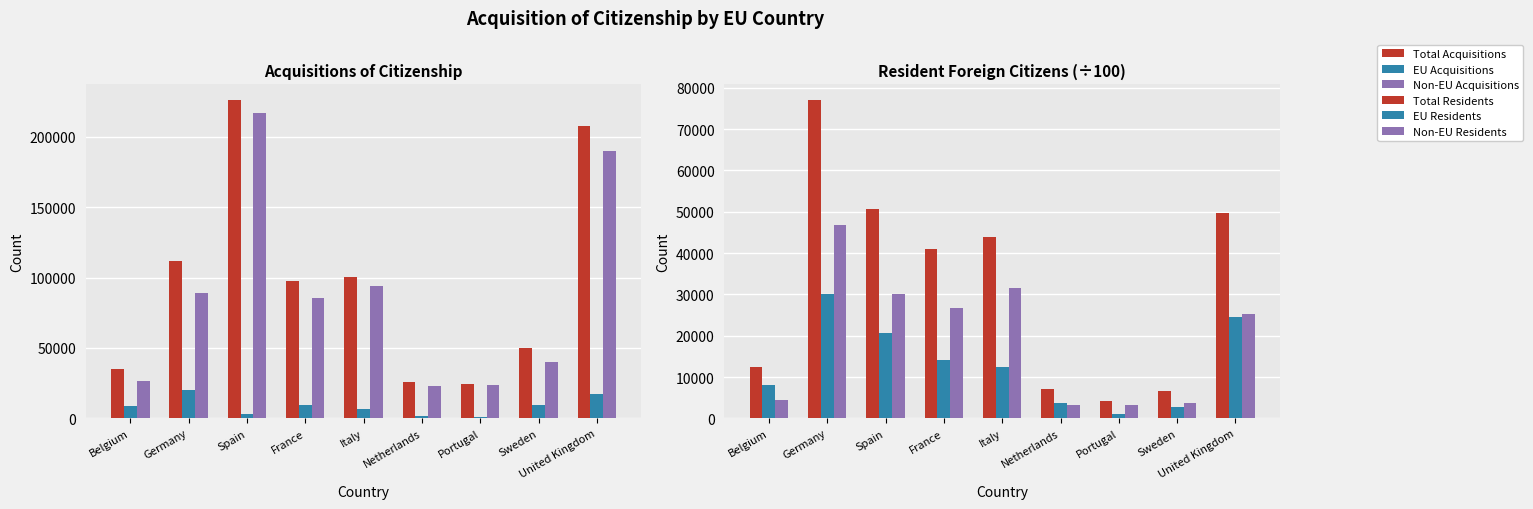

Which series changed the most between Germany and United Kingdom?

Non-EU Acquisitions